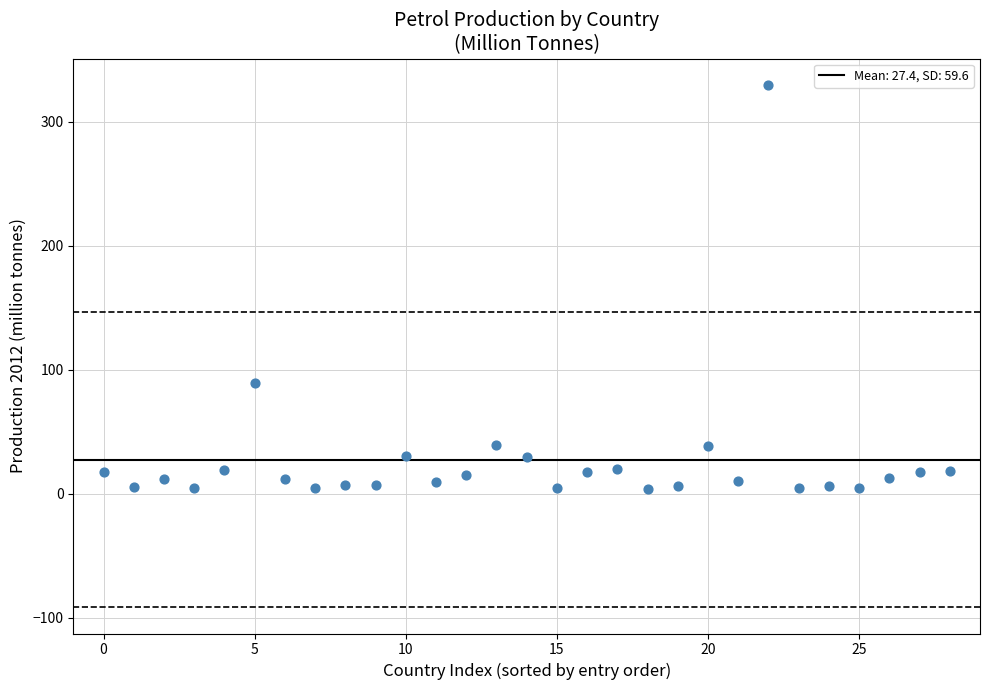

What Y value in the scatter plot is closest to 166?

89.1